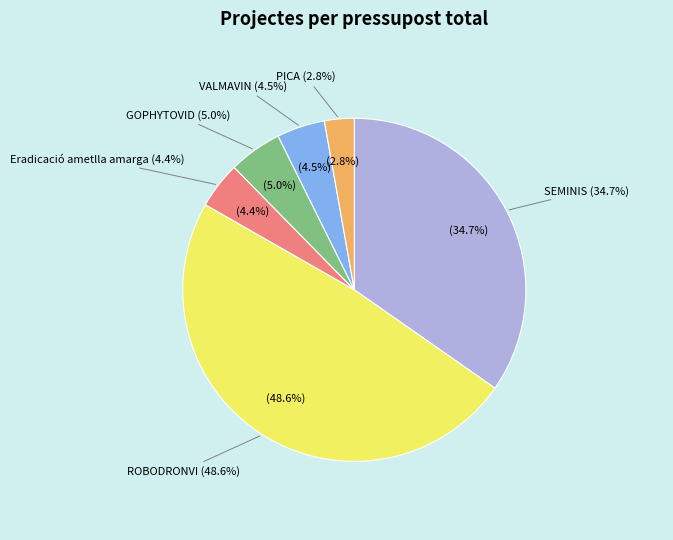

True or false: GOPHYTOVID accounts for 5% of the total.

True